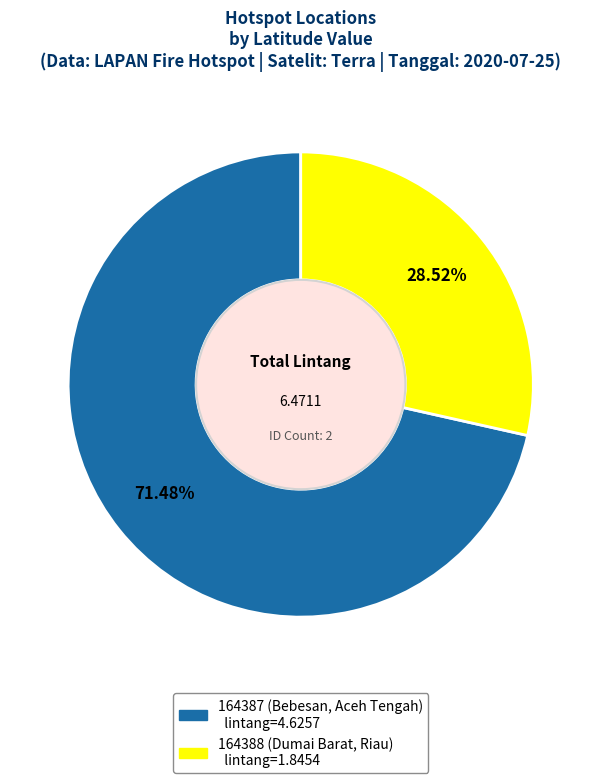

Which category has the biggest portion of the pie?

164387 (Bebesan, Aceh Tengah)